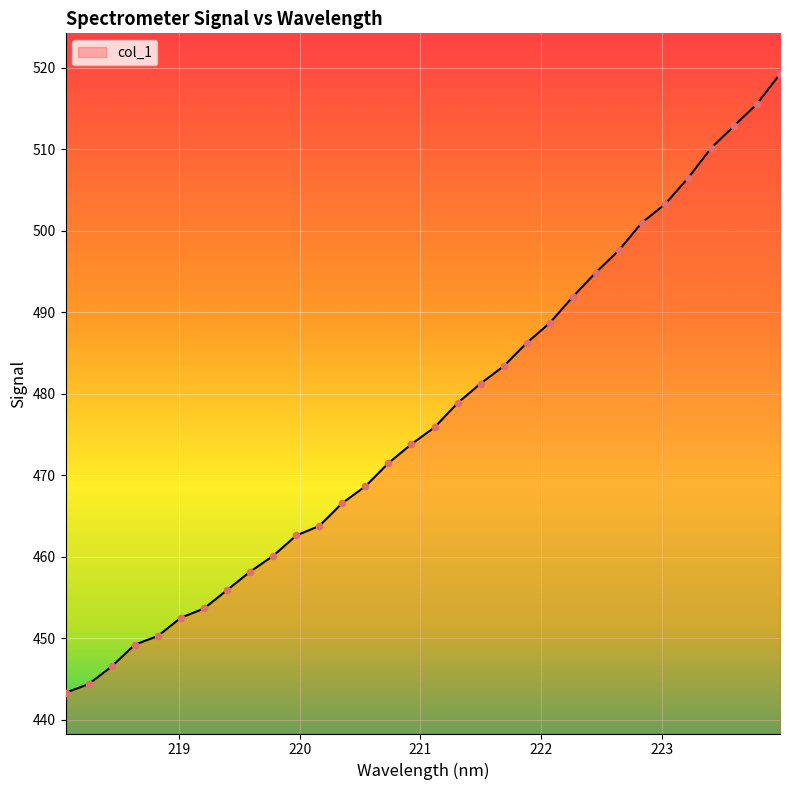

What is the difference between the maximum and minimum values?

75.9